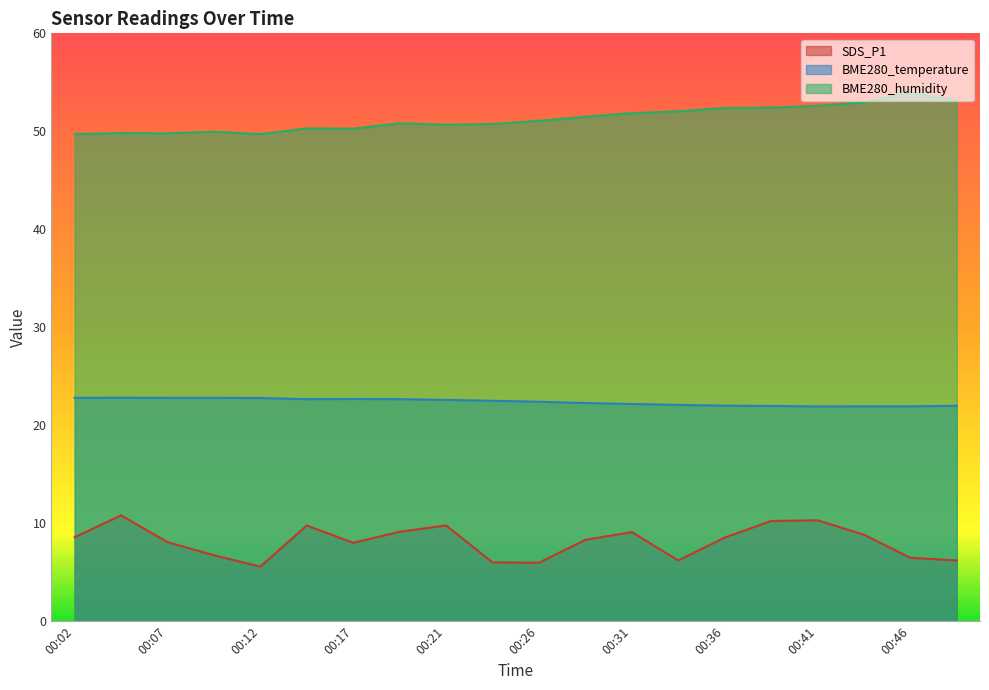

The value of BME280_humidity at 00:17 is 34.9. True or false?

False